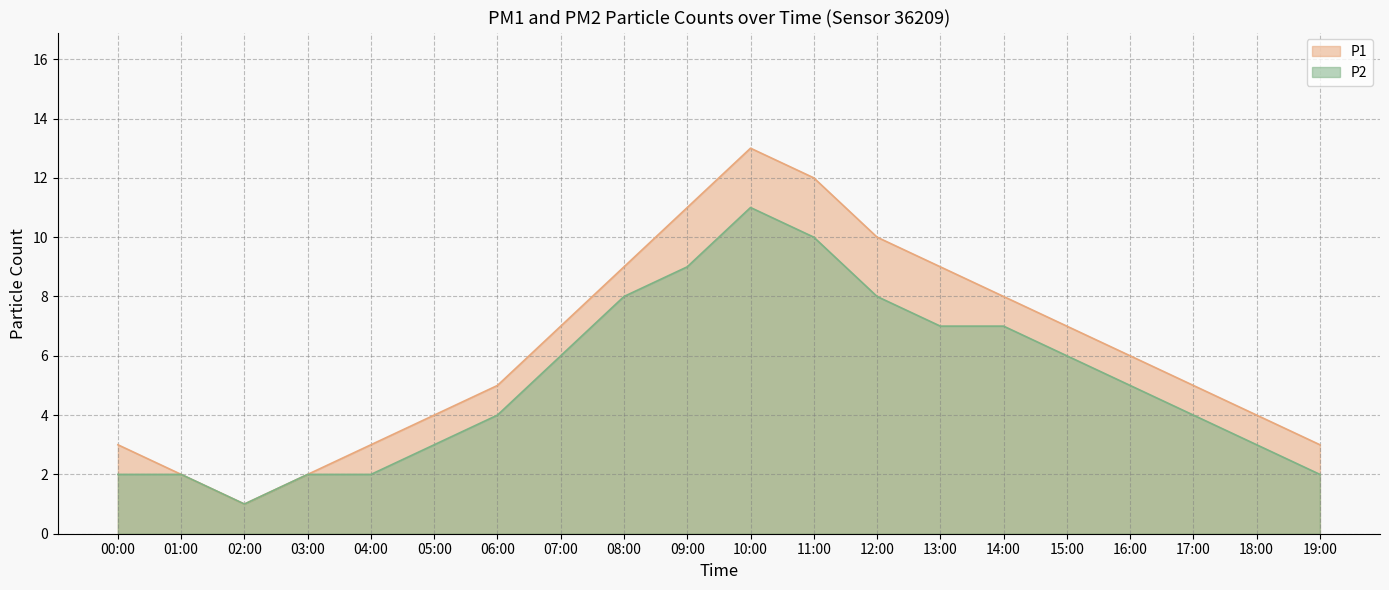

The P2 series shows 8 at 08:00. True or false?

True